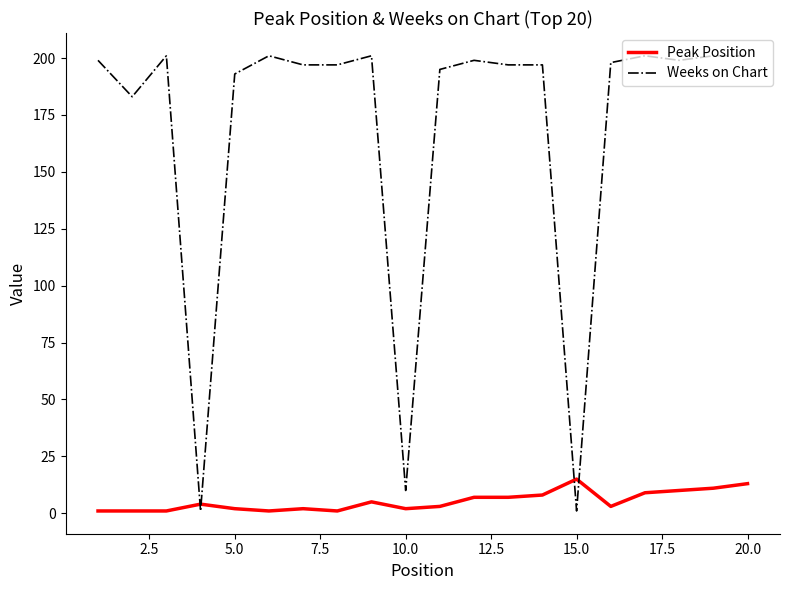

What is the average value of the Weeks on Chart series?

169